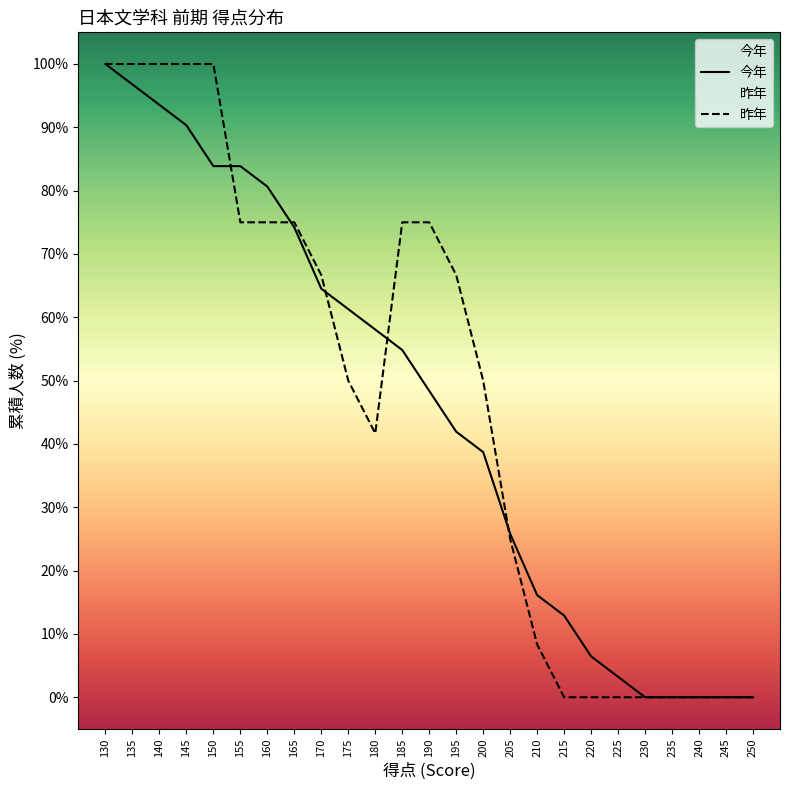

What are all the series names shown in the legend?

今年, 昨年